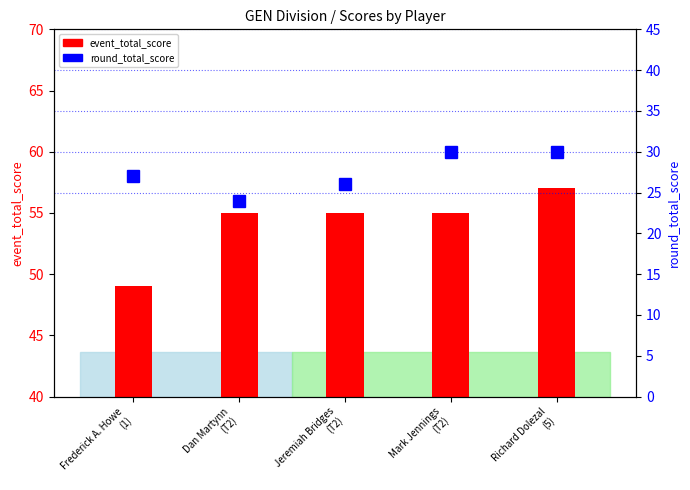

Are the bars horizontal?

No